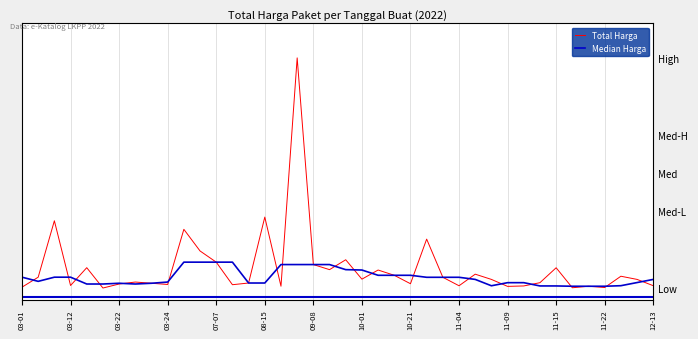

Which has a higher value, 12-13 or 10-01?

10-01